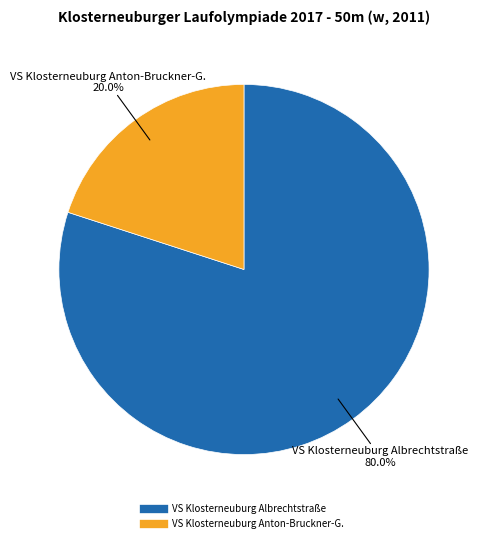

To the nearest percent, what portion does VS Klosterneuburg Albrechtstraße represent?

80%